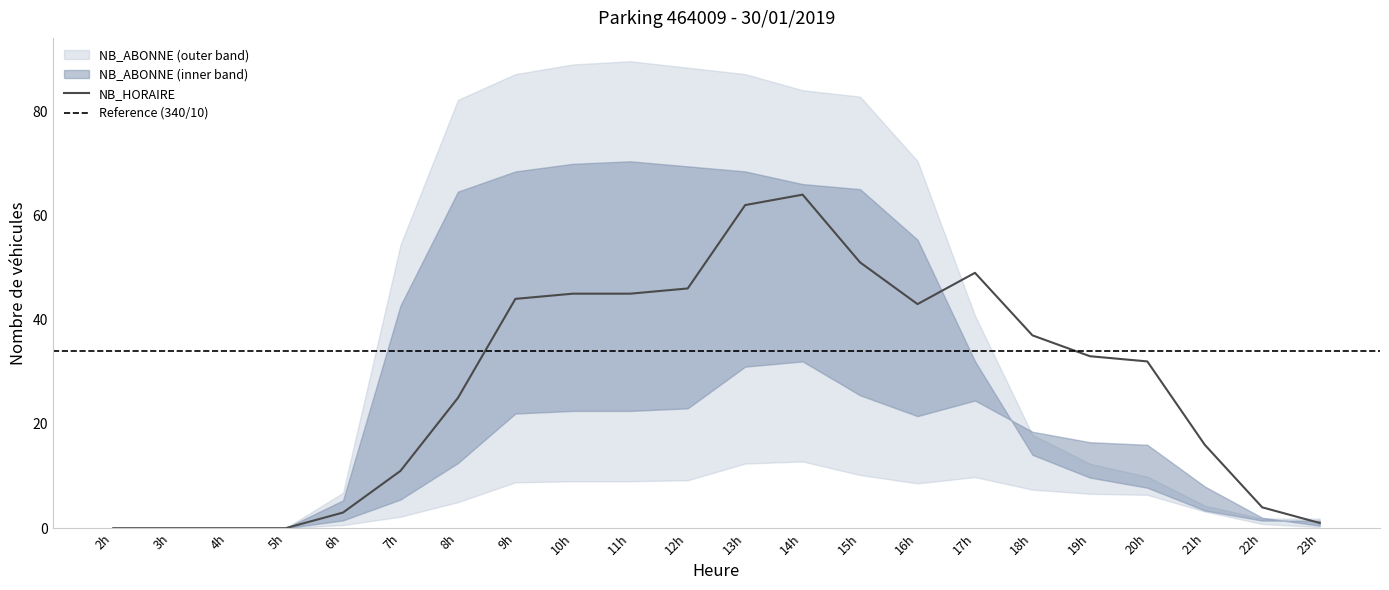

The NB_HORAIRE series shows 29 at 11h. True or false?

False